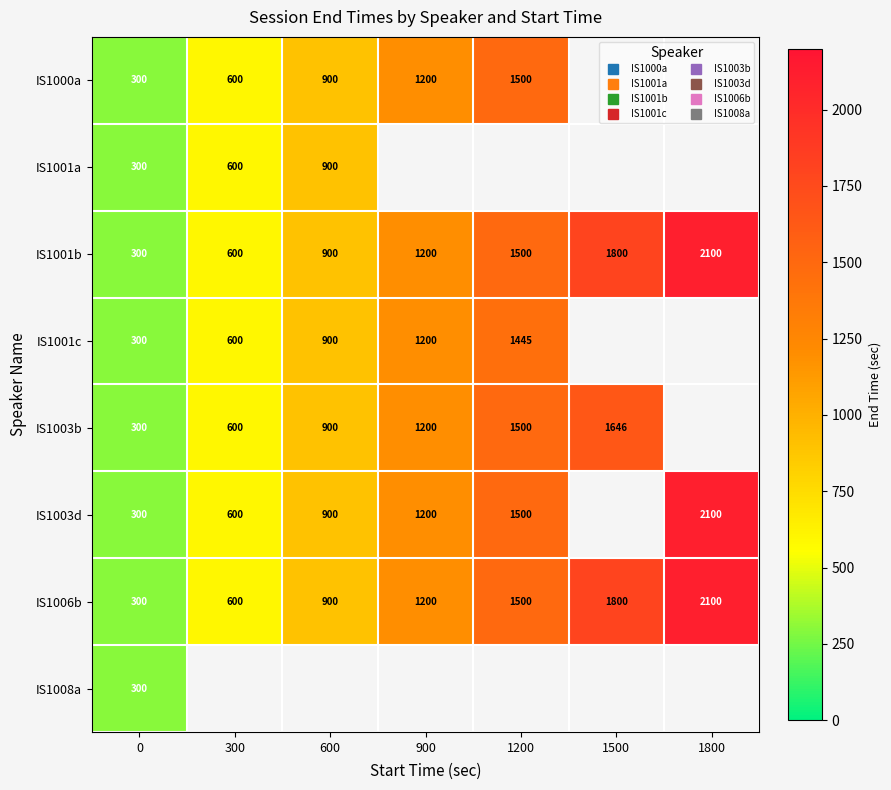

What is the sum of all IS1006b values?

8400.0